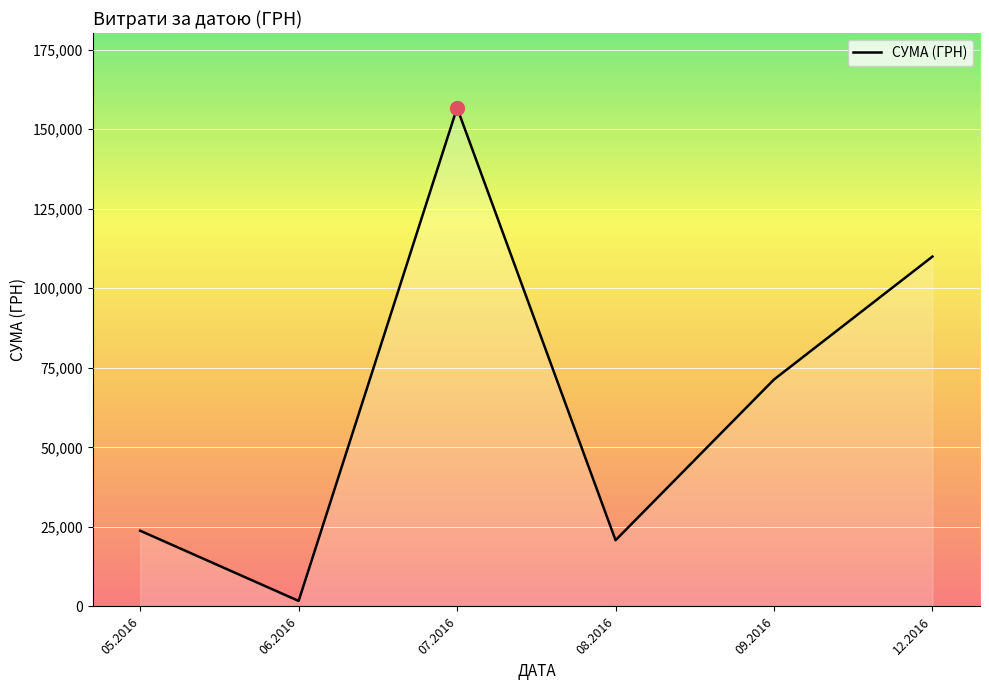

What is the smallest value displayed?

1735.0